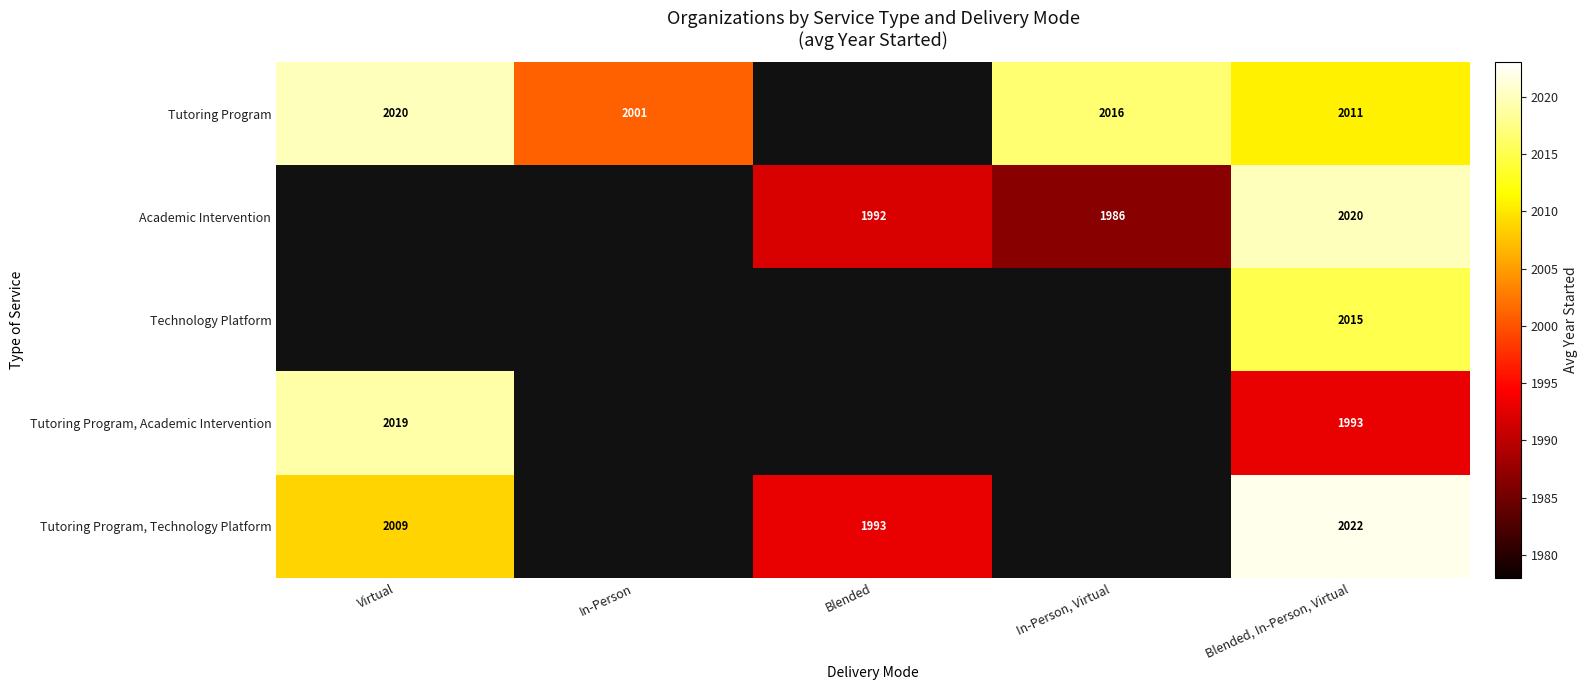

How many data points does each series have?

5